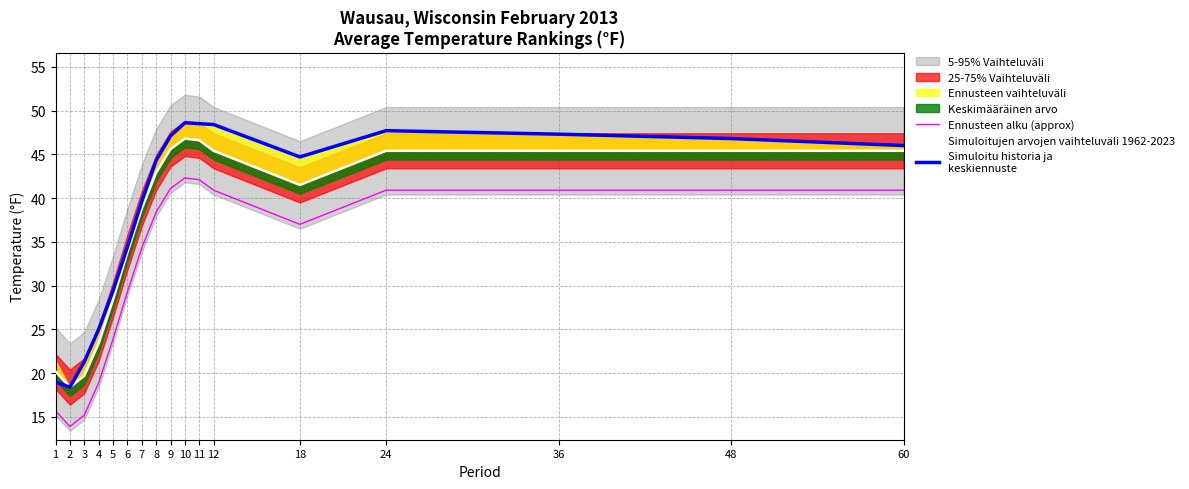

True or false: Simuloitujen arvojen vaihteluväli 1962-2023 has more than 2 points higher than both neighbors.

False